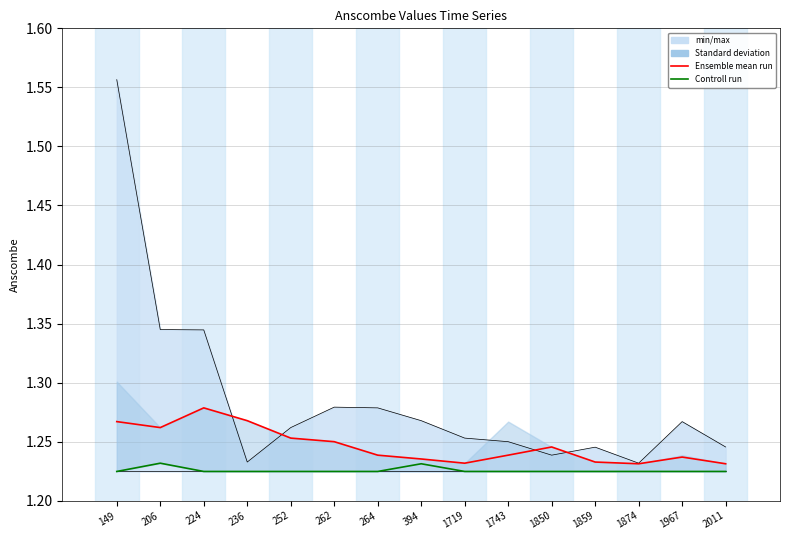

True or false: Ensemble mean run has more than 0 interior local peaks.

True